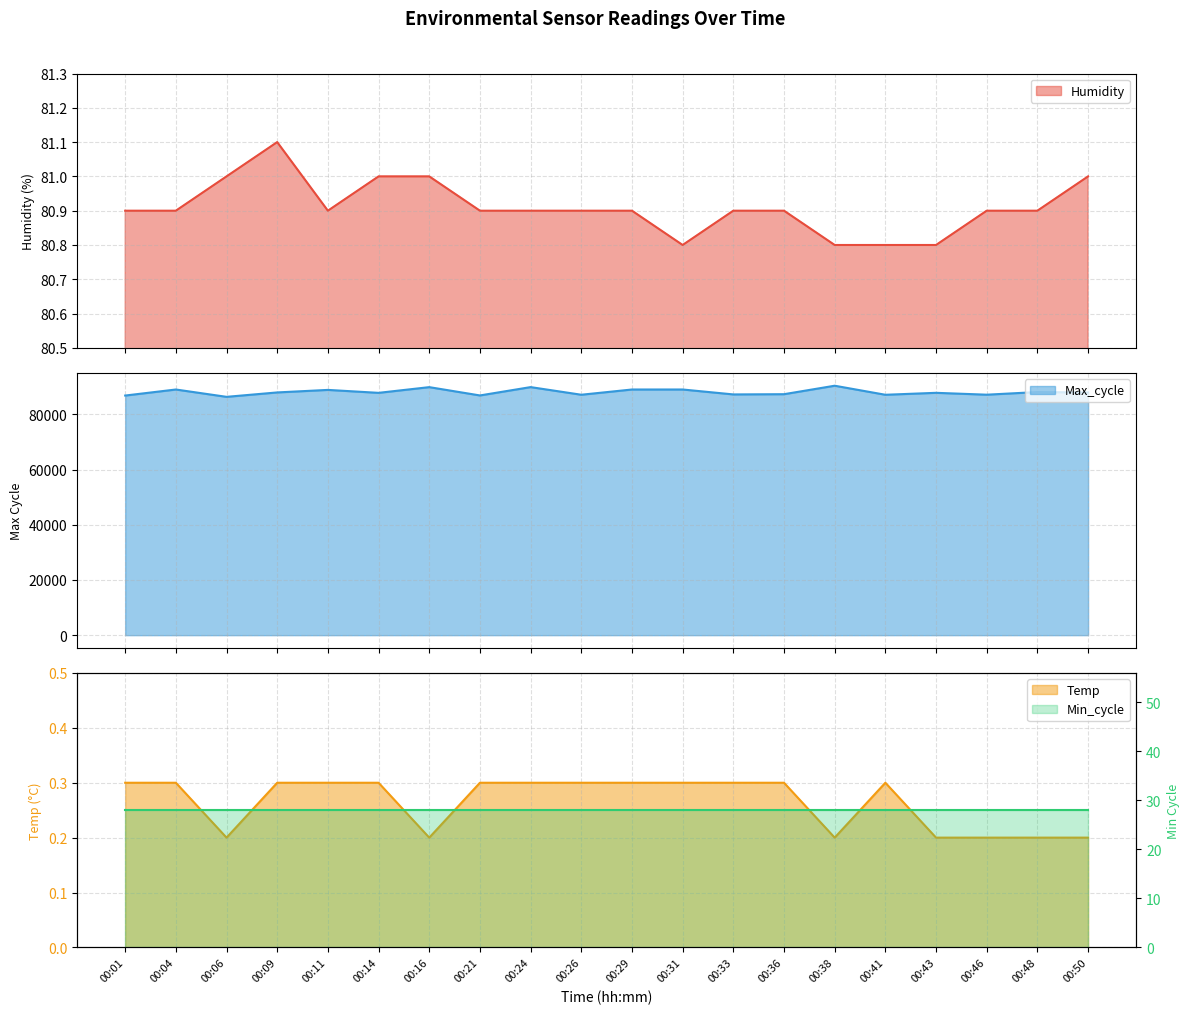

What is the lowest value of the Humidity series?

80.8